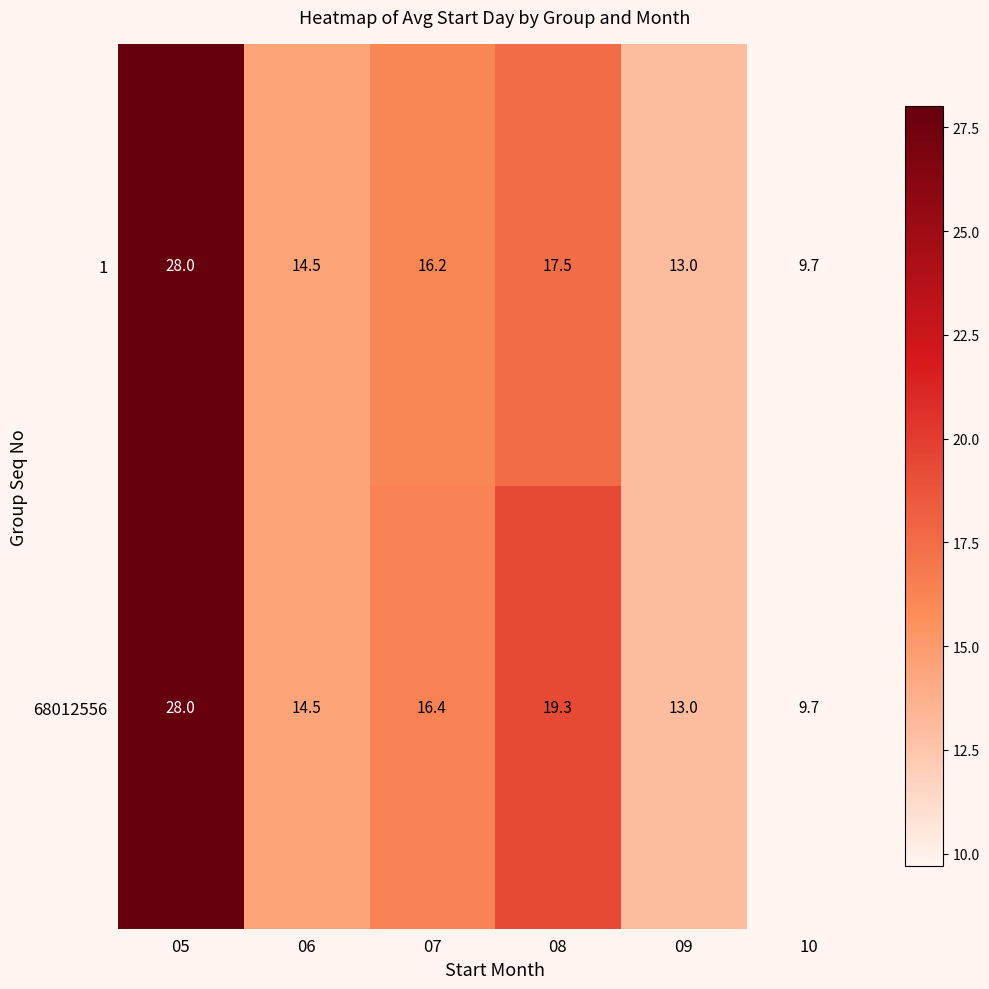

What is the sum of all 68012556 values?

100.9